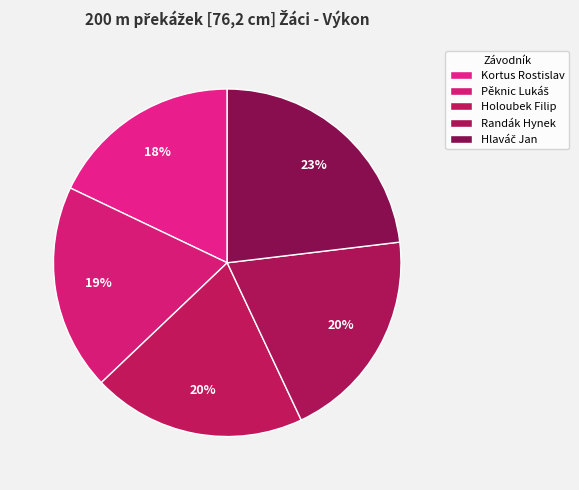

The Holoubek Filip slice represents 20% of the pie. True or false?

True